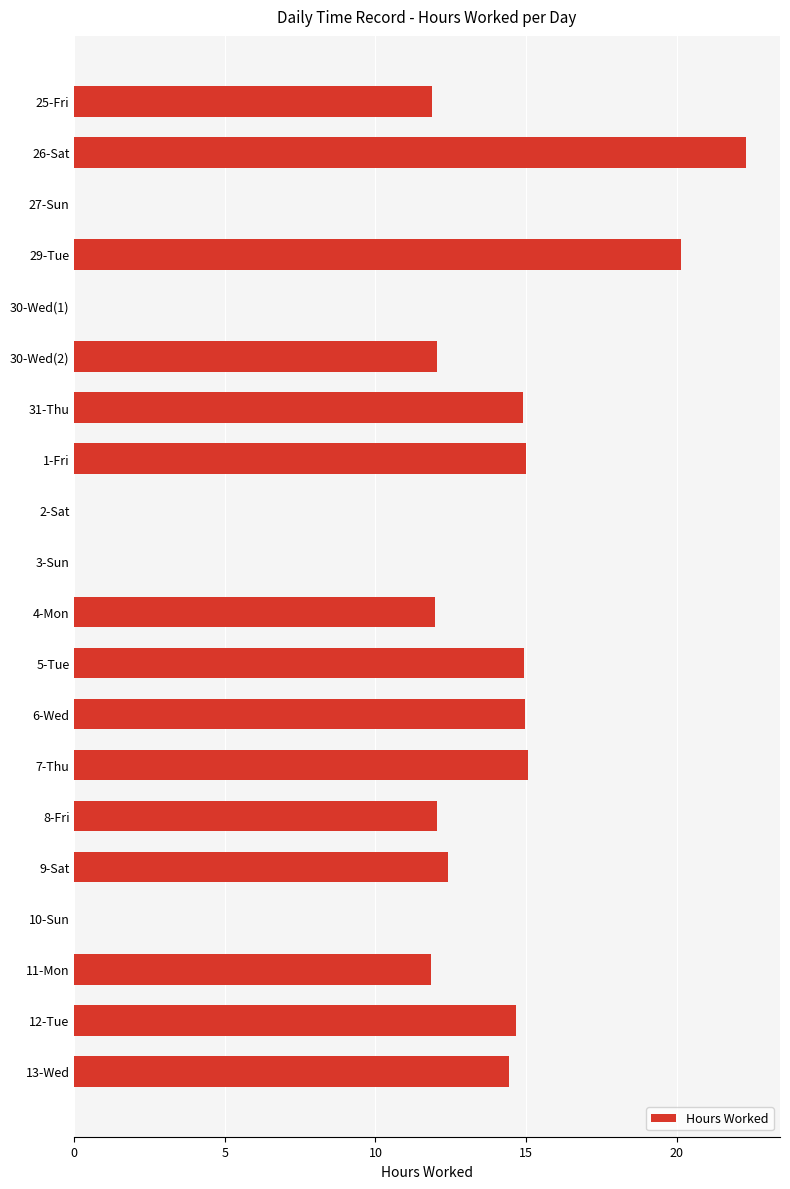

True or false: the data shows 9.1 at 29-Tue.

False